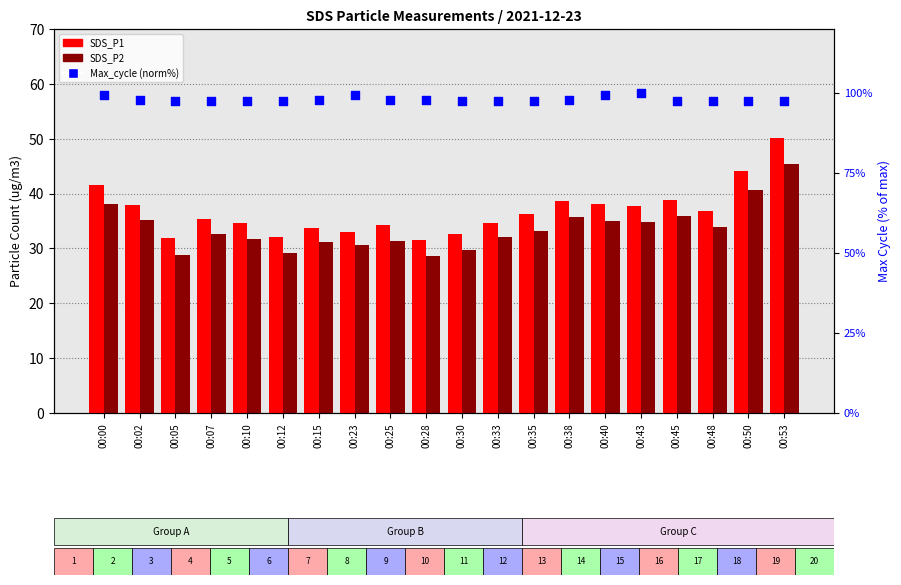

What is the total value across all series at 00:48?

168.3